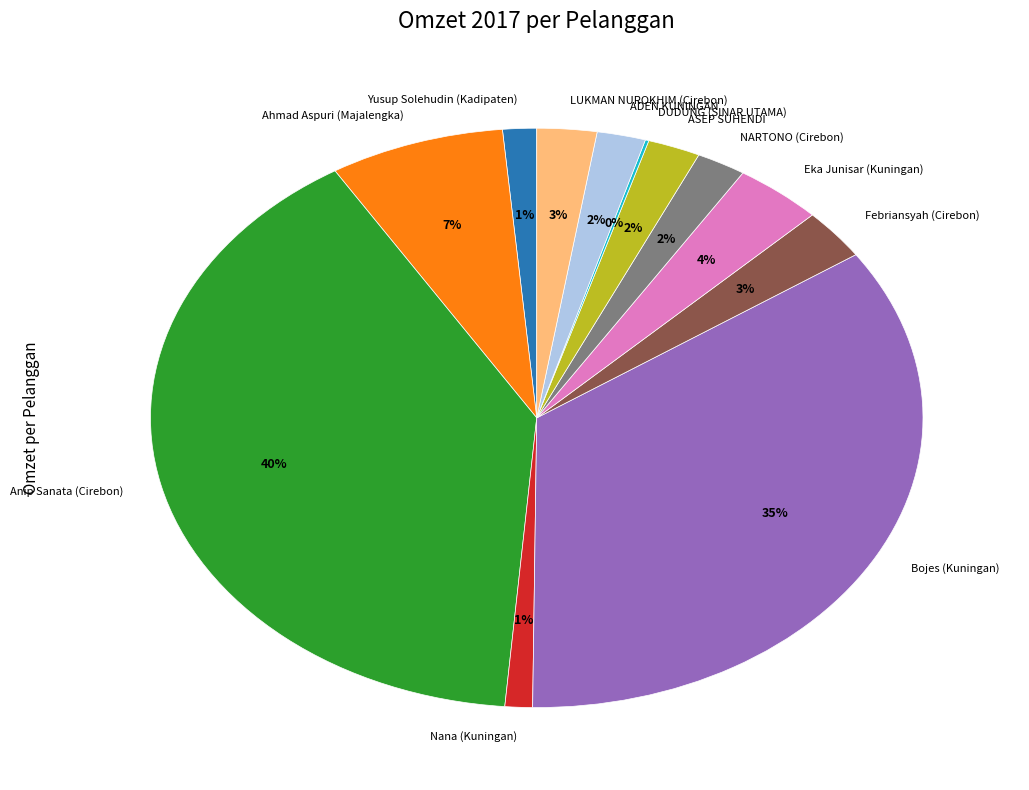

What percentage is the ASEP SUHENDI slice, to the nearest percent?

2%